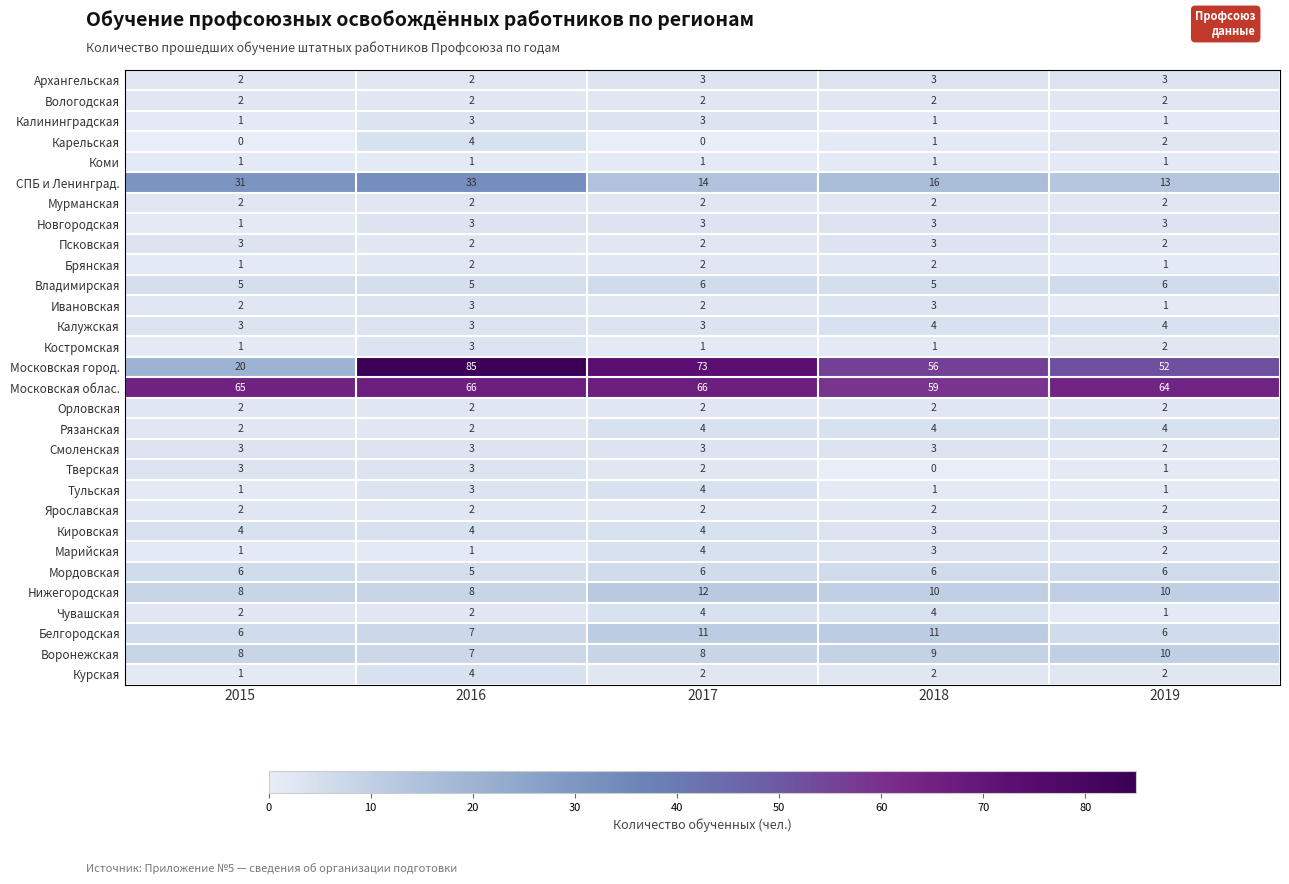

The value of Новгородская at 2017 is 3. True or false?

True